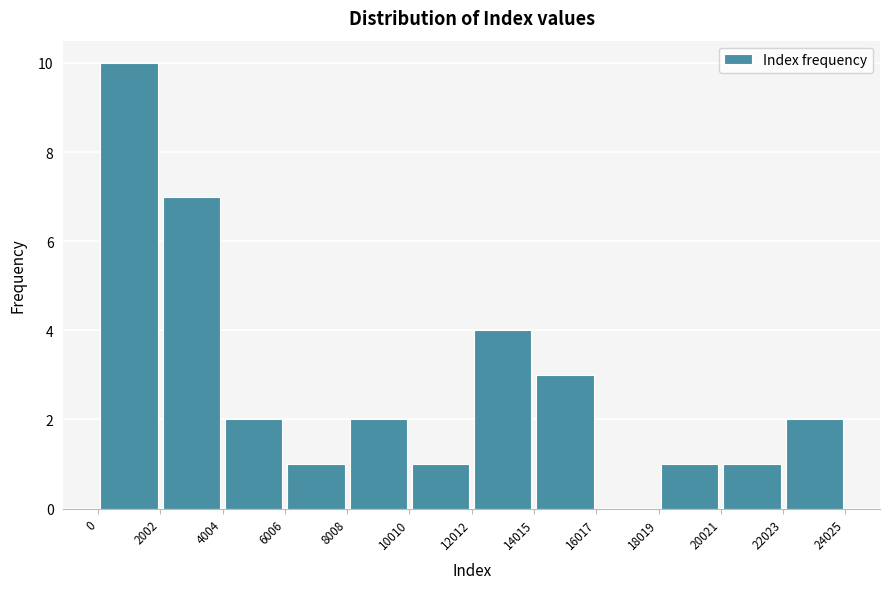

Which range on the x-axis has the tallest bar?

0 to 2002